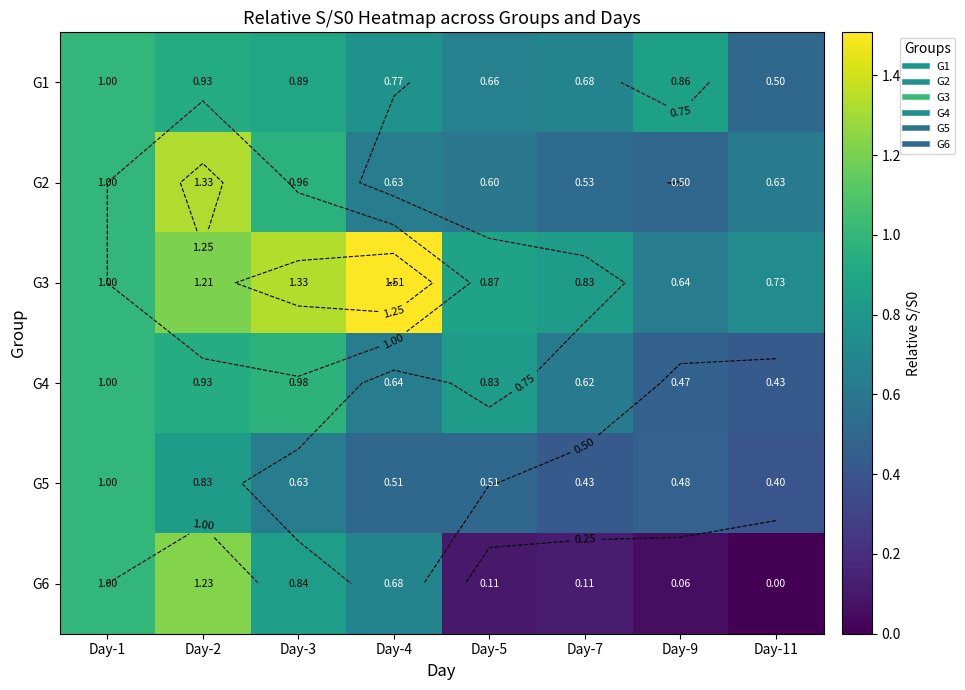

Count the G5 values in the range 0 to 1.

8